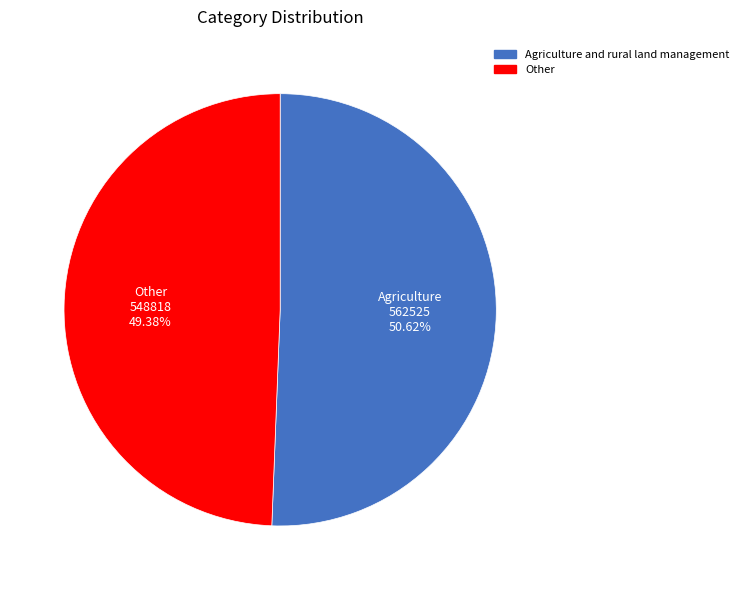

Is it true that Agriculture and rural land management is 40% of the pie?

False